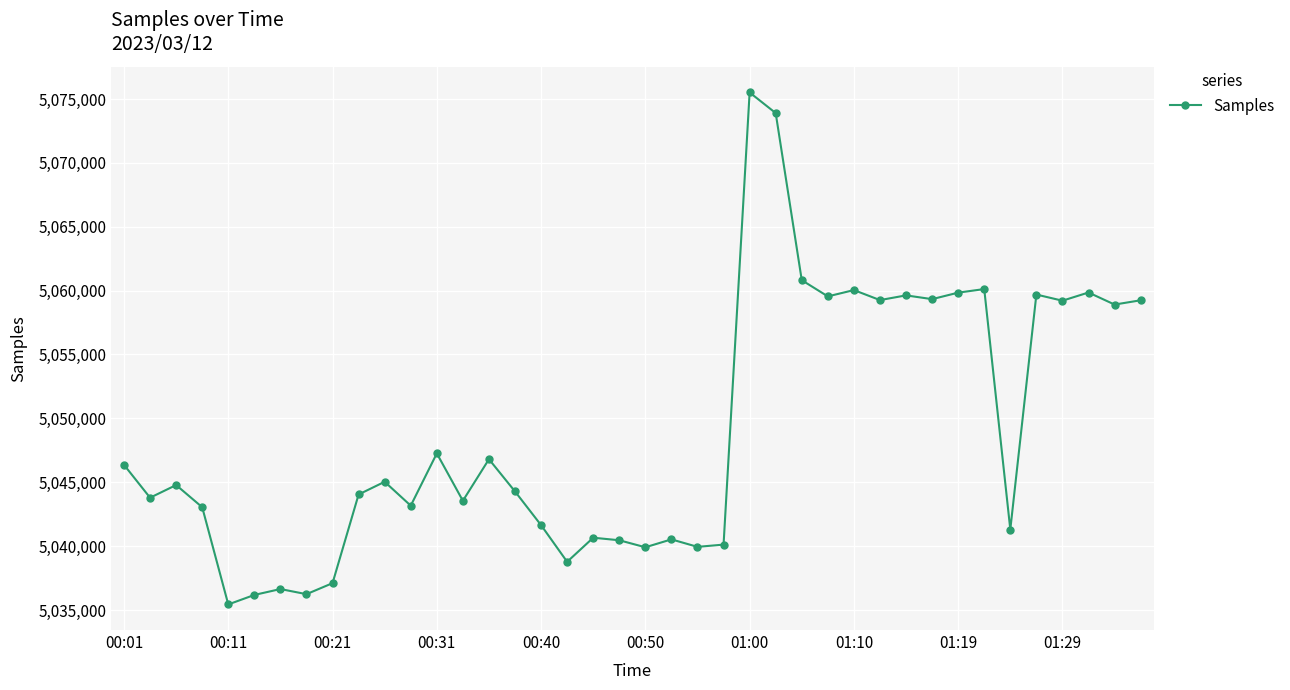

What is the sum of all values?

201961932